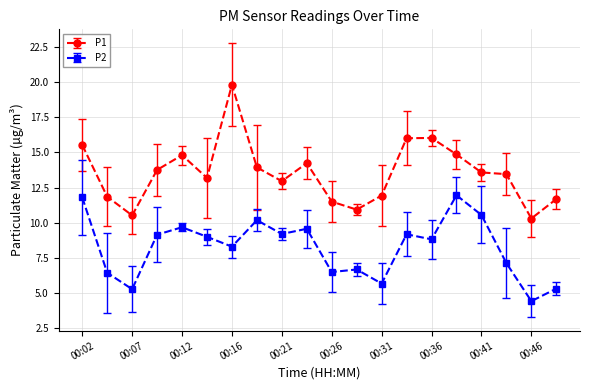

True or false: P1 has more than 1 points higher than both neighbors.

True